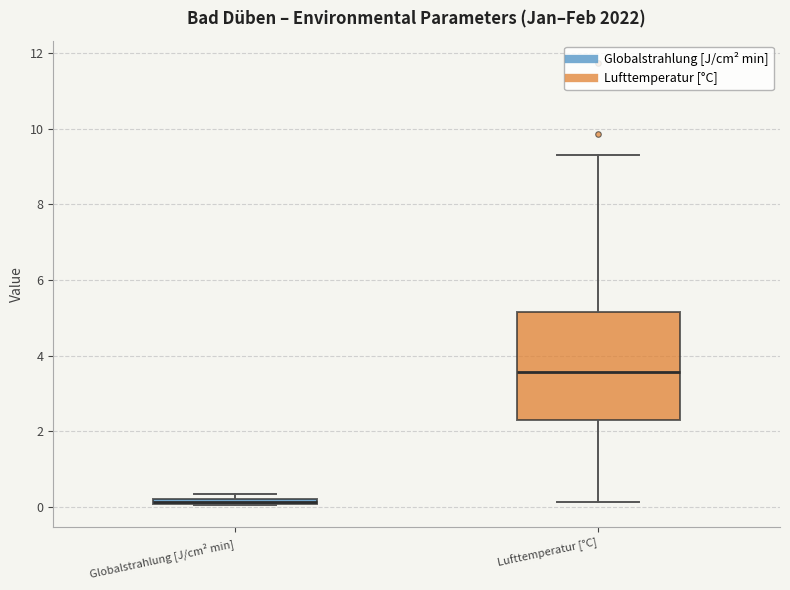

Which box has the lowest median line?

Globalstrahlung [J/cm² min]